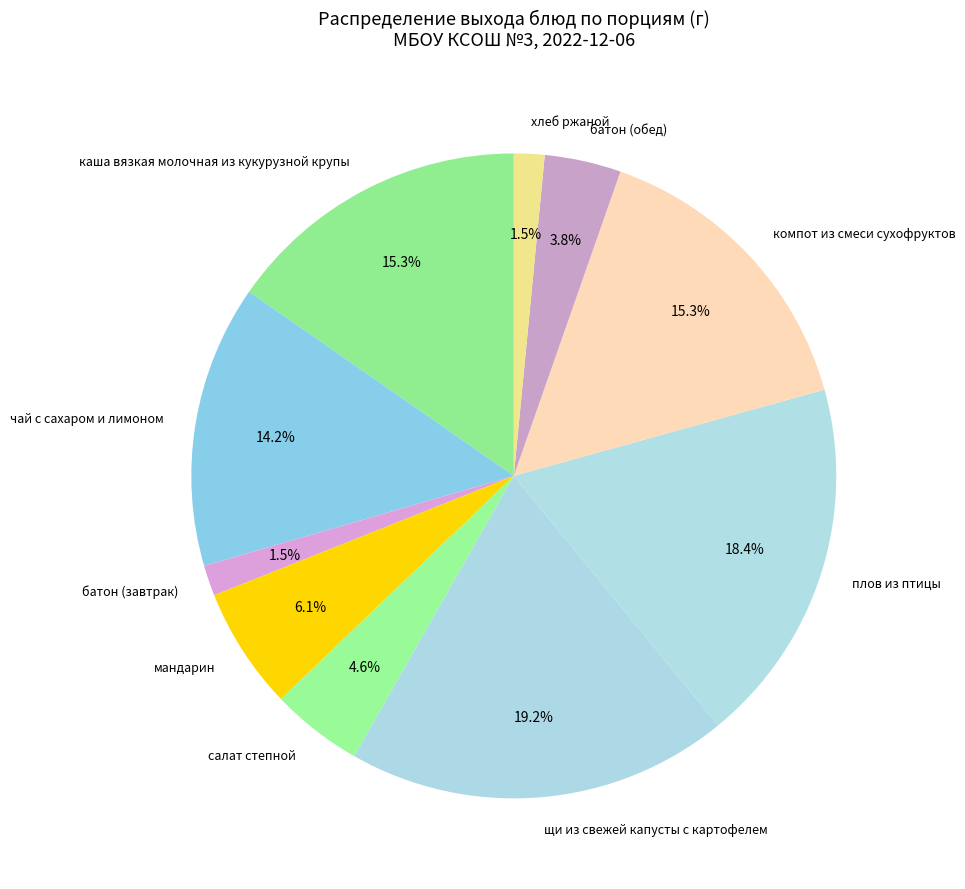

To the nearest percent, what is the combined percentage of батон (завтрак) and салат степной?

6%